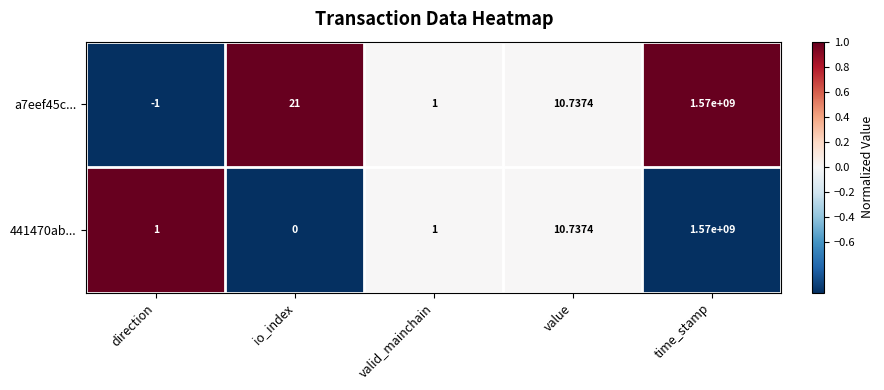

At which category is the sum across all series the highest?

time_stamp